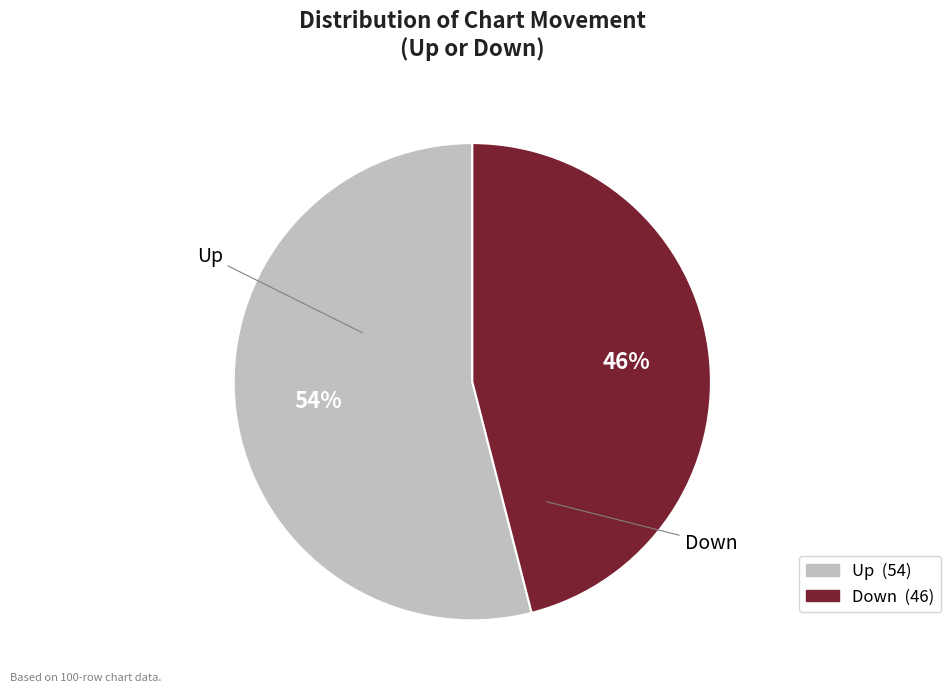

Is there any slice that represents more than half of the pie?

Yes